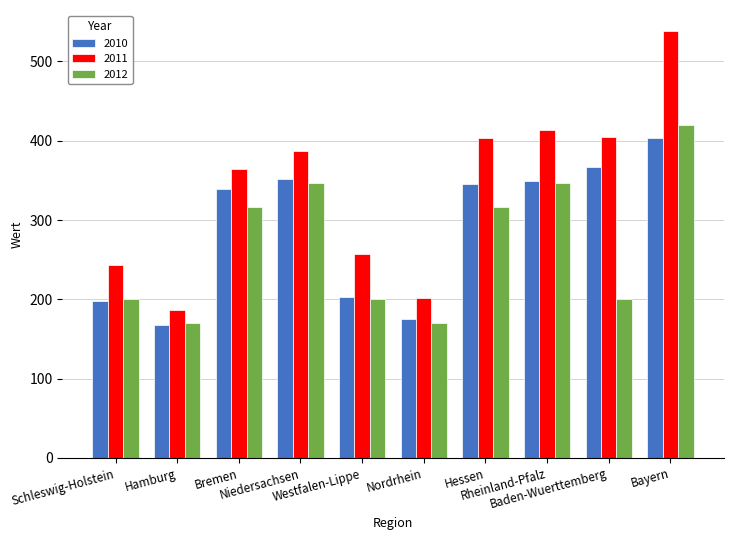

How many bars are there in each group?

3